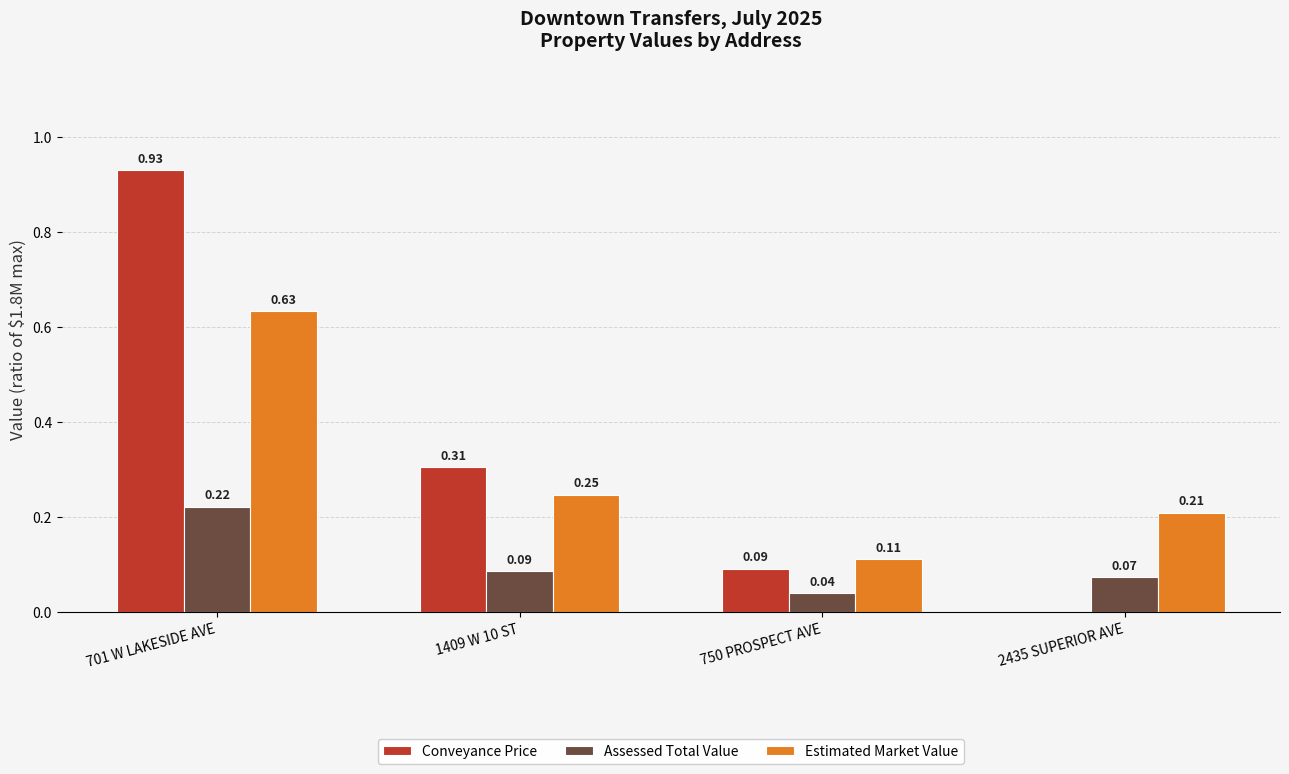

Where is Estimated Market Value nearest to the value 0?

750 PROSPECT AVE